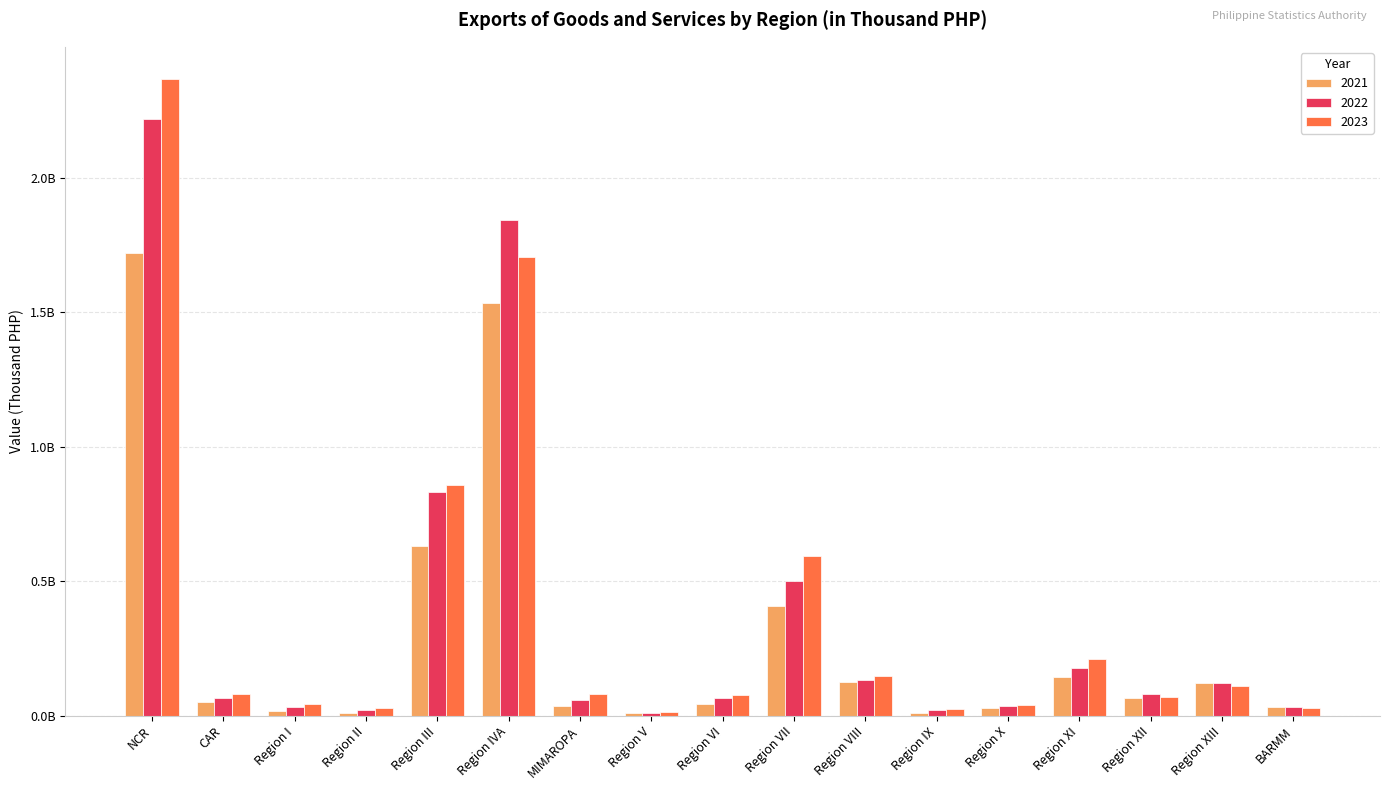

What are all the series names shown in the legend?

2021, 2022, 2023